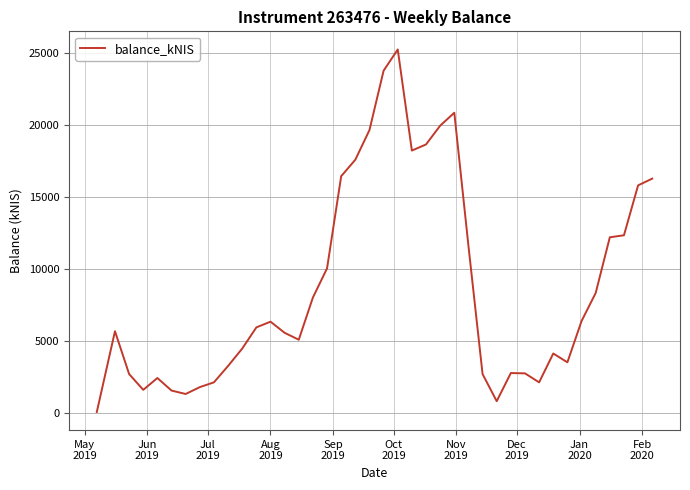

What is the difference between the maximum and minimum values?

25223.3